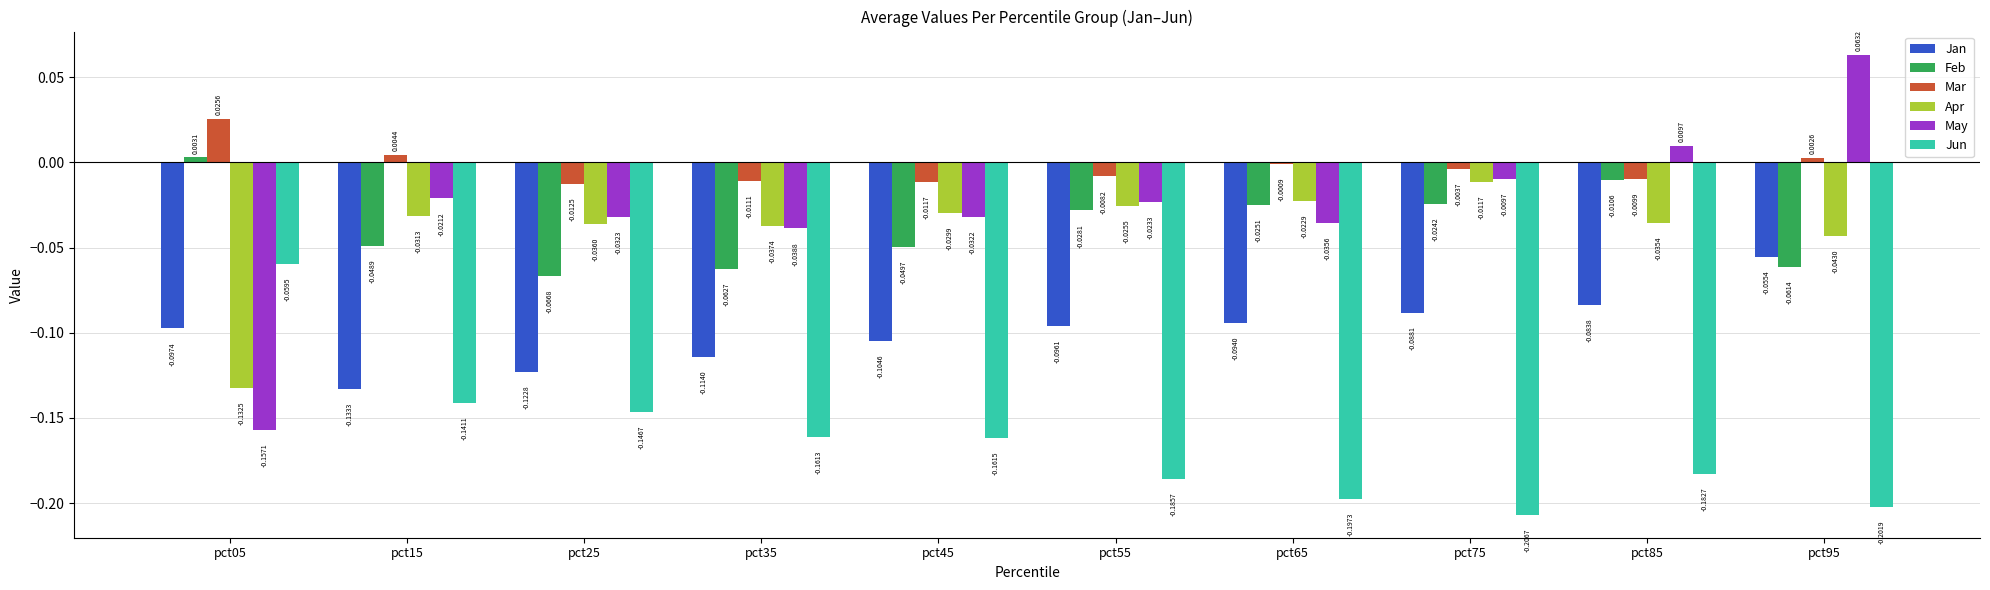

What is the sum of all May values?

-0.3